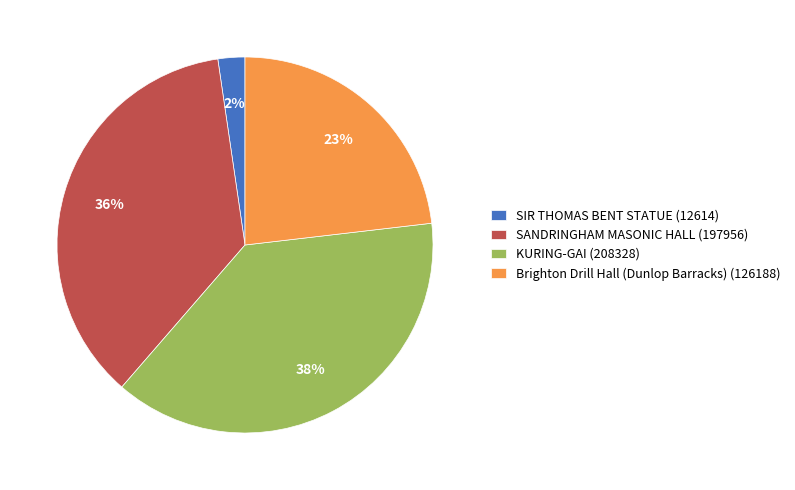

To the nearest percent, what is the average slice percentage?

25%